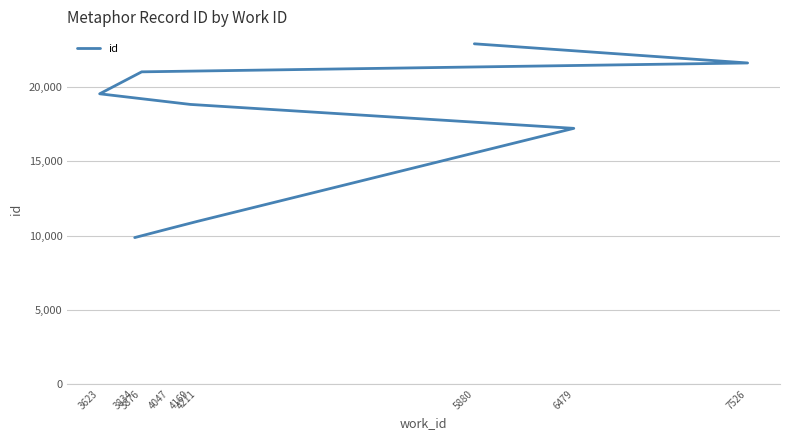

What is the smallest value displayed?

9866